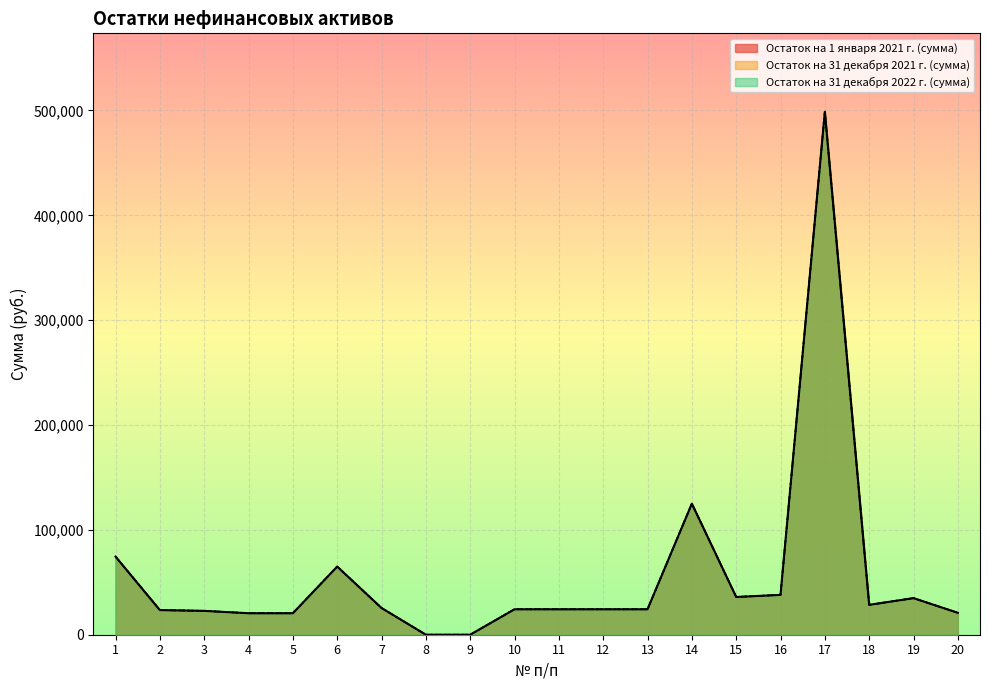

What is the sum of the Остаток на 1 января 2021 г. (сумма) values at 17 and 6?

563730